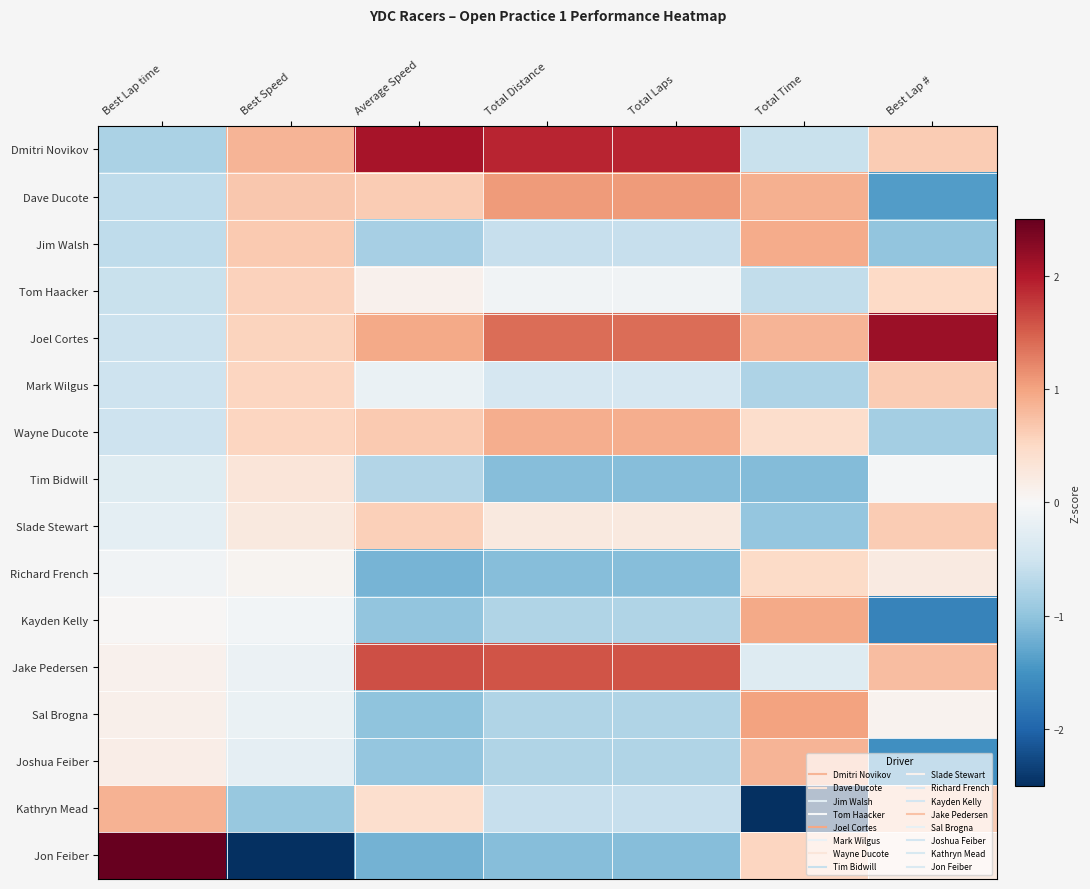

What is the spread (max minus min) of values at Total Laps?

3.0